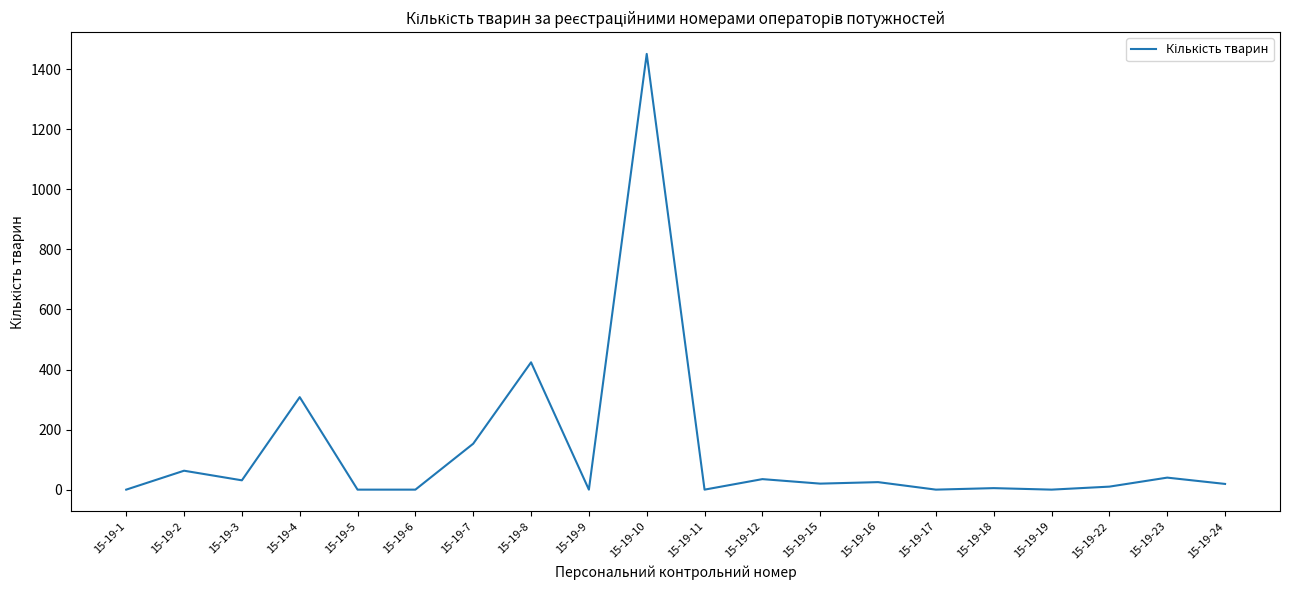

How many values are below 20?

10